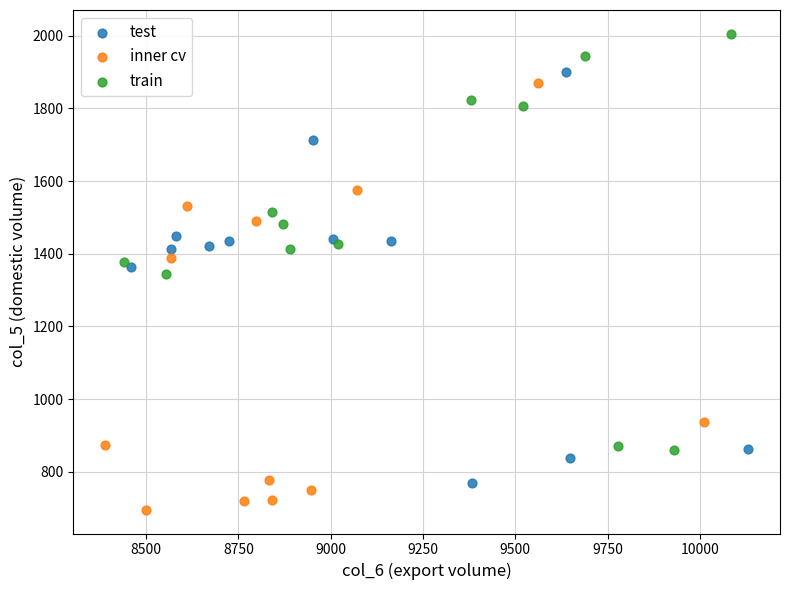

Which series contains the lowest Y value?

inner cv